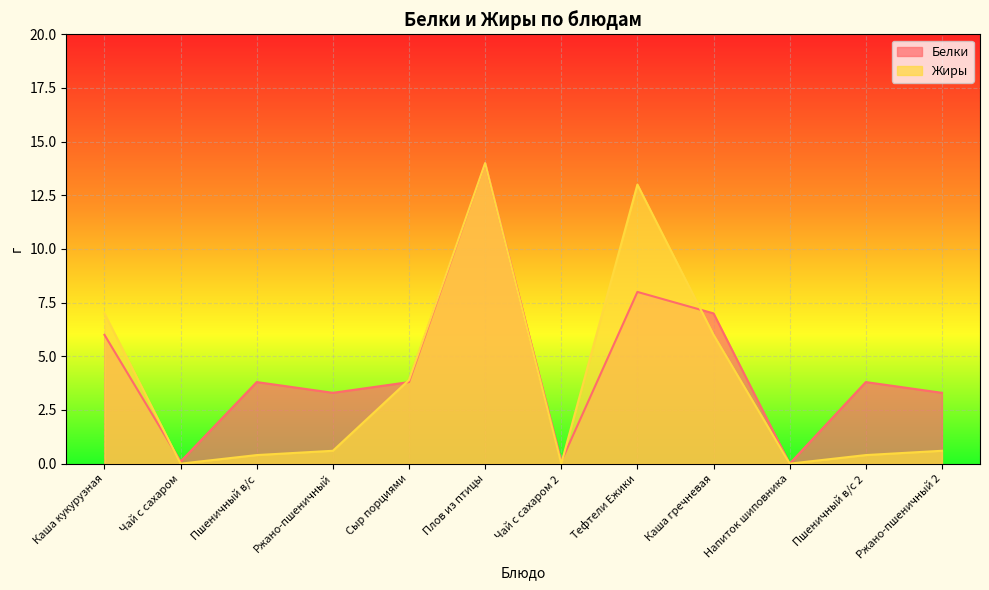

Reading left to right, transcribe all the data shown in this chart.

Белки: 6.0	0.1	3.8	3.3	3.8	14.0	0.1	8.0	7.0	0.0	3.8	3.3
Жиры: 7.0	0.0	0.4	0.6	3.9	14.0	0.0	13.0	6.0	0.0	0.4	0.6